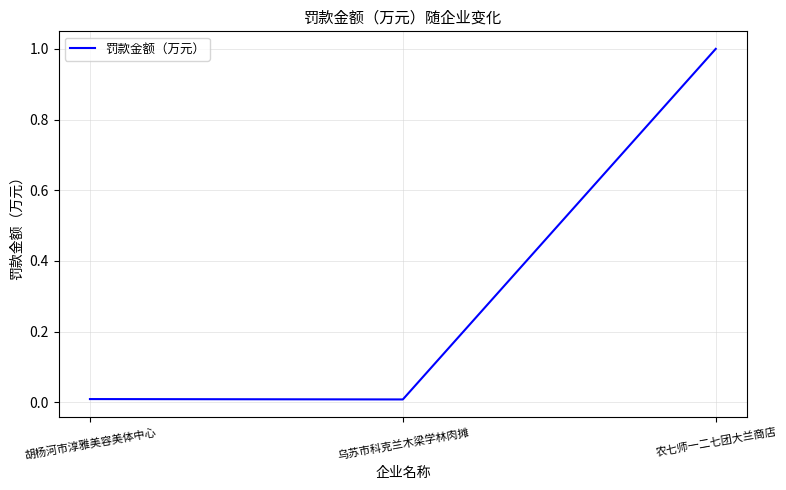

Which has a higher value, 农七师一二七团大兰商店 or 胡杨河市淳雅美容美体中心?

农七师一二七团大兰商店